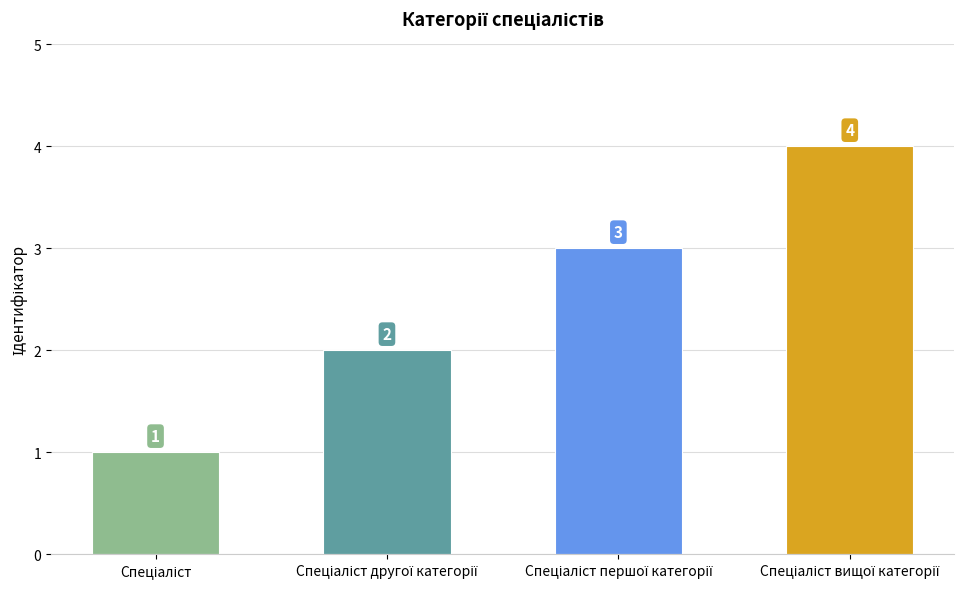

What is the value of the 2nd bar from the left?

2